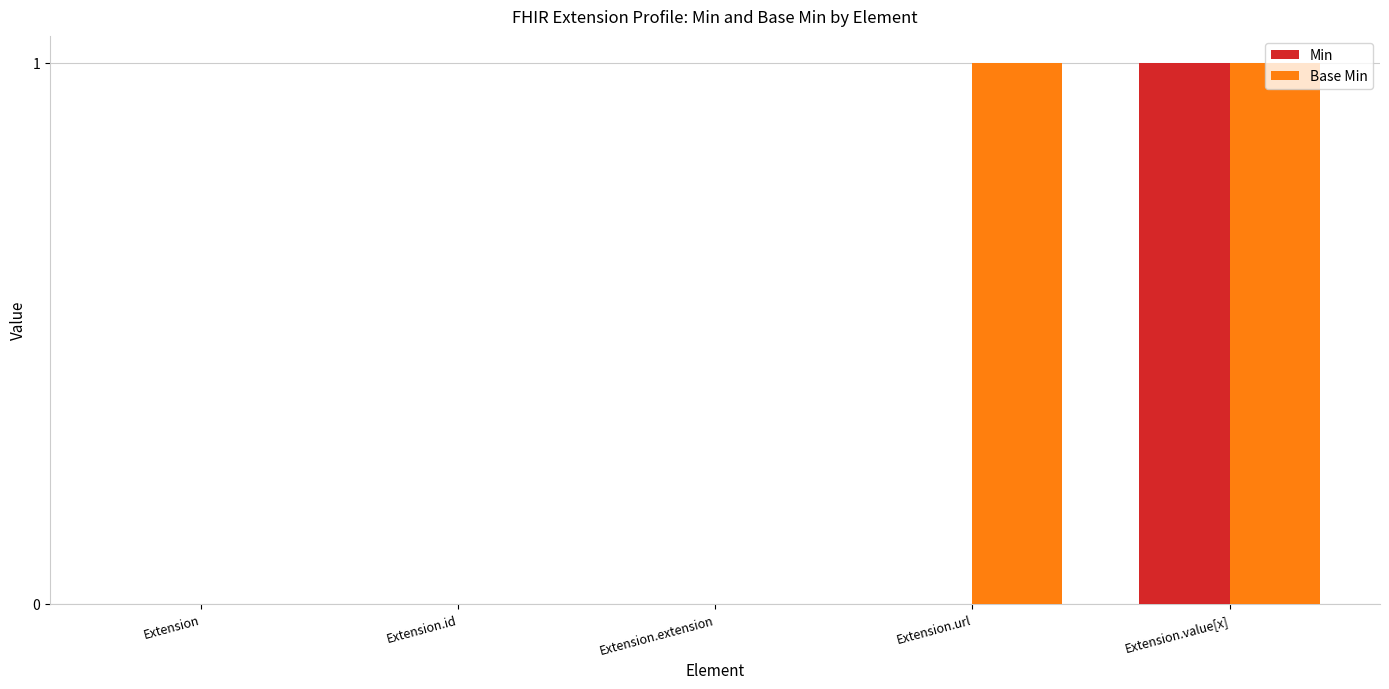

Which series has the largest total across all categories?

Base Min